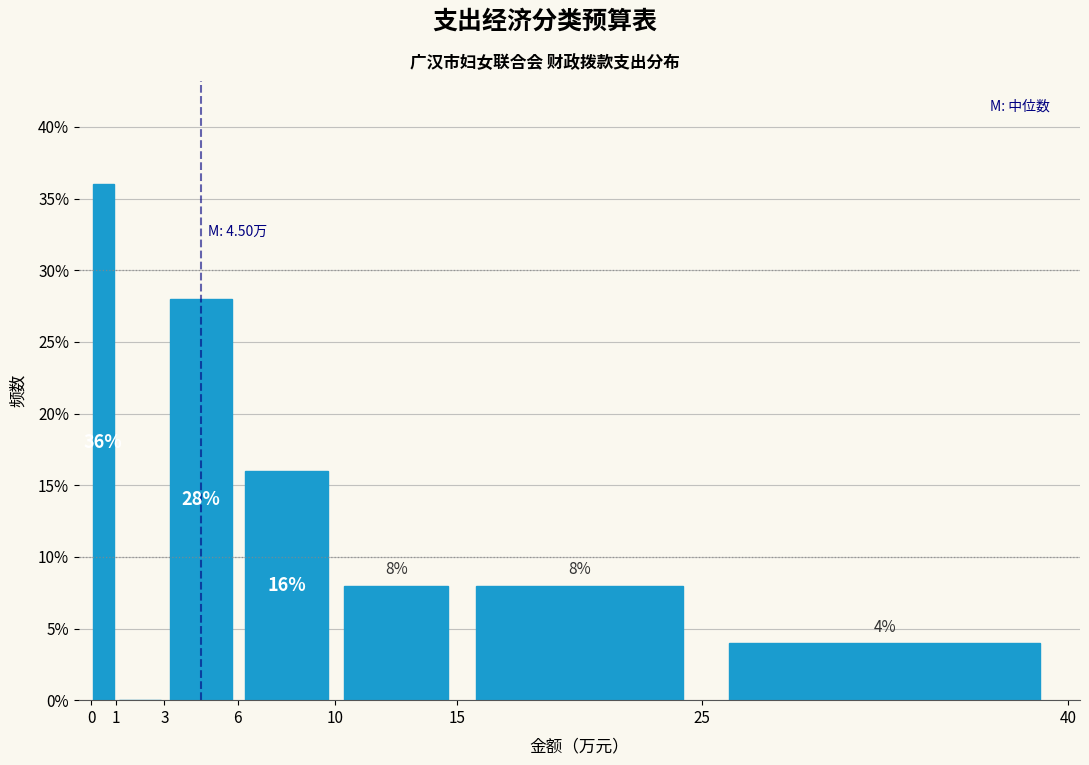

Over which range of the x-axis is the bar tallest?

0 to 1